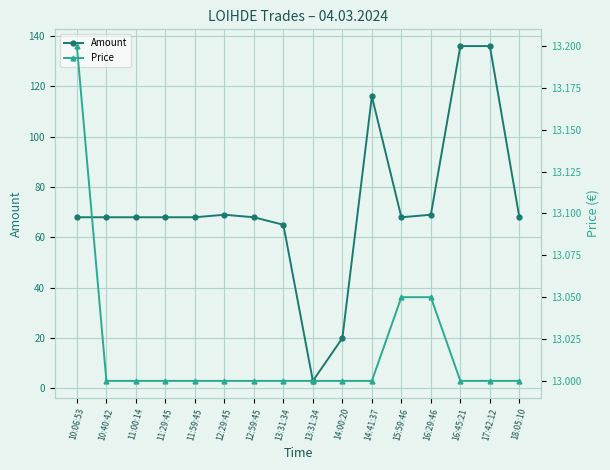

How many times do Amount and Price cross each other?

2